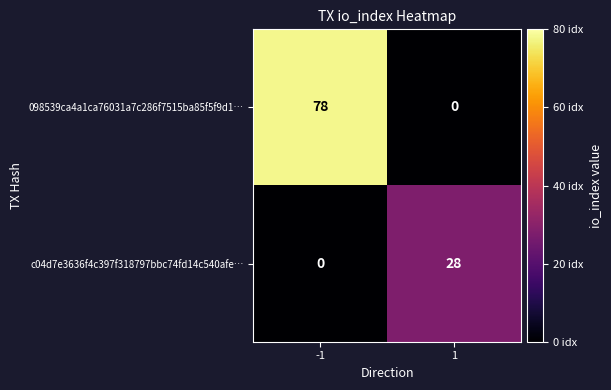

Rank the series by their average value, from lowest to highest.

c04d7e3636f4c397f318797bbc74fd14c540afe…, 098539ca4a1ca76031a7c286f7515ba85f5f9d1…